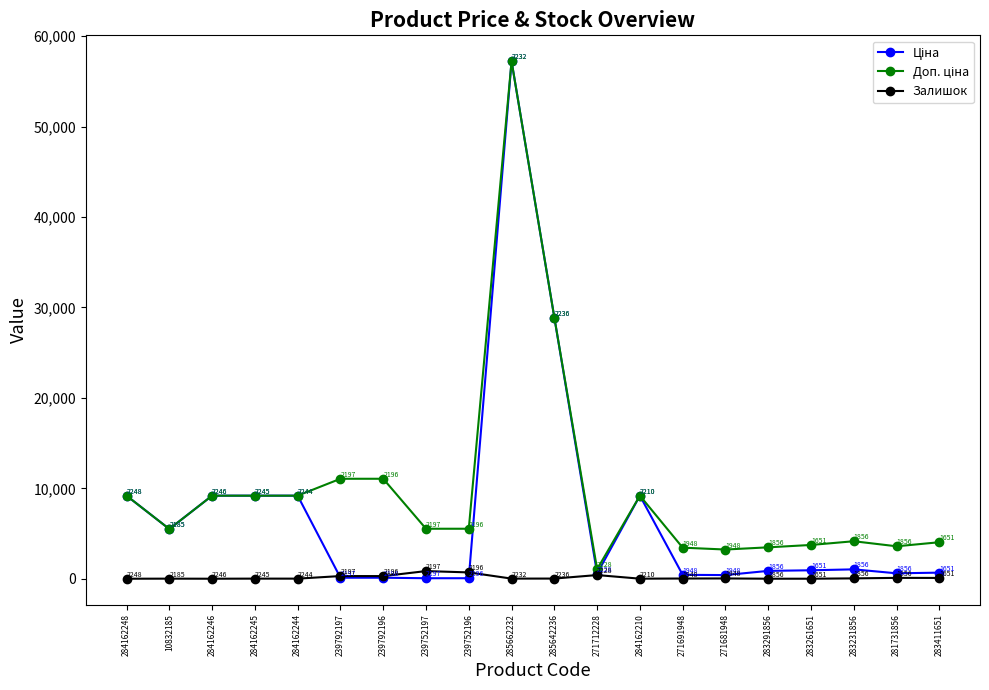

What is the label of the 9th point from the right?

271712228